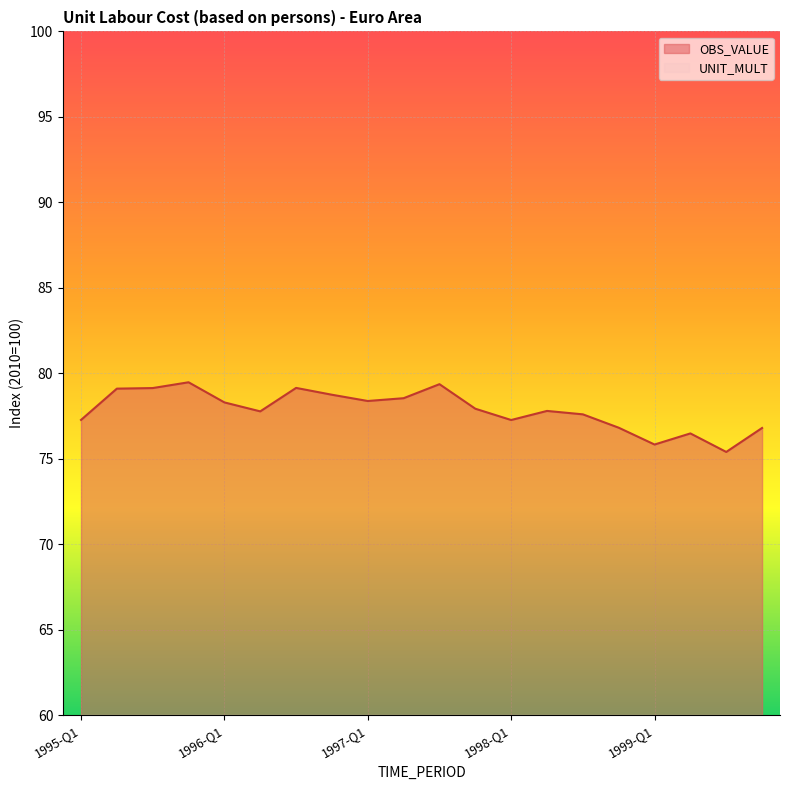

What is the label of the 10th point from the right?

1997-Q3